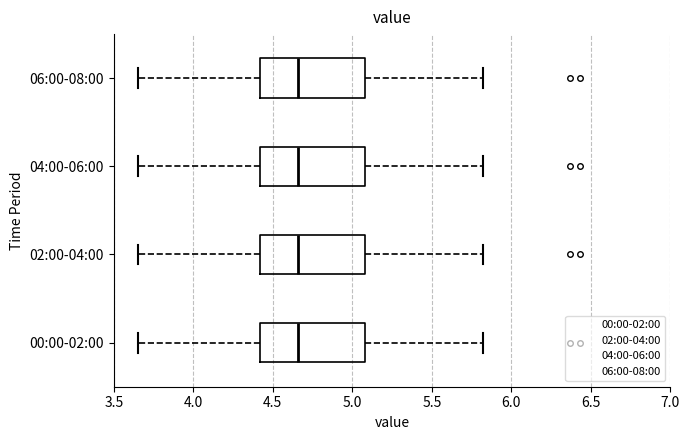

Reading bottom to top, read every box against the x-axis: the position of its median line, the range the box covers, and the ends of its whiskers. The values are not printed on the chart, so give them approximately, as read against the axis.

00:00-02:00: median 4.65, box 4.40 to 5.10, whiskers 3.65 to 5.80
02:00-04:00: median 4.65, box 4.40 to 5.10, whiskers 3.65 to 5.80
04:00-06:00: median 4.65, box 4.40 to 5.10, whiskers 3.65 to 5.80
06:00-08:00: median 4.65, box 4.40 to 5.10, whiskers 3.65 to 5.80